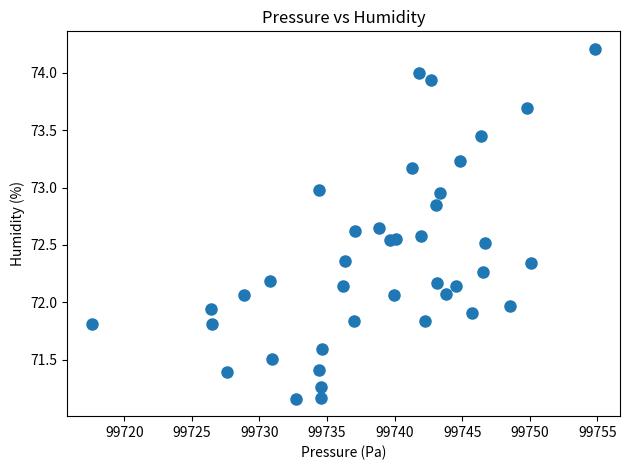

What is the range of X values (max minus min)?

37.2